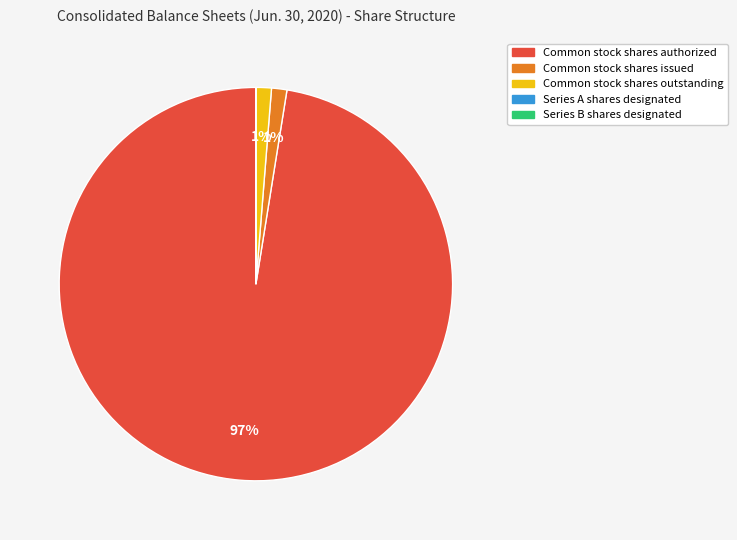

Does Common stock shares outstanding account for over 50% of the chart?

No